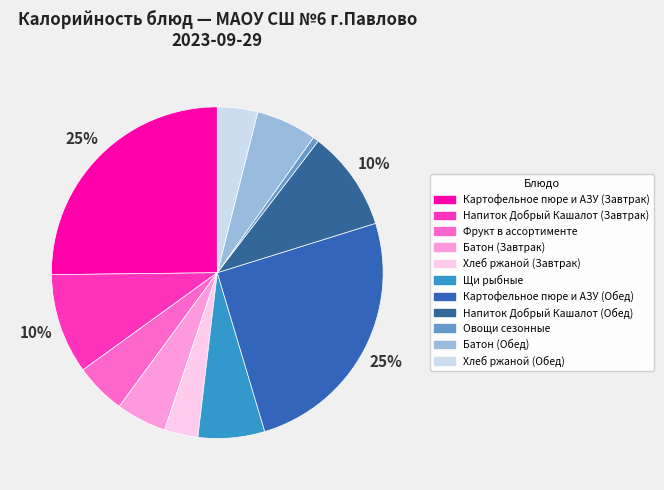

How many segments does this pie chart have?

11